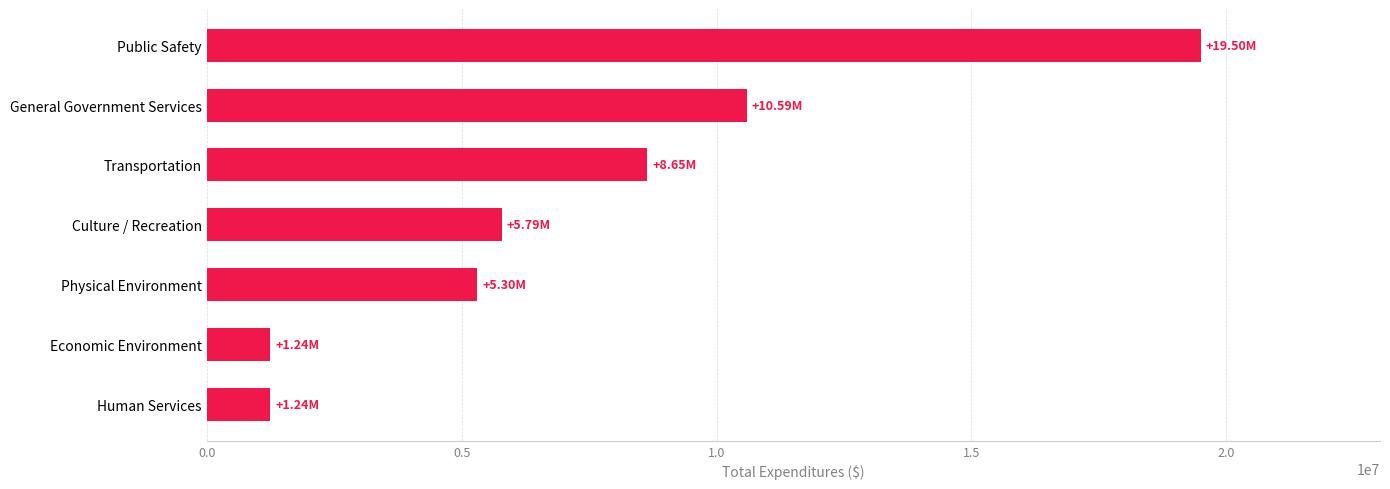

Which category has the highest value across all series?

Public Safety